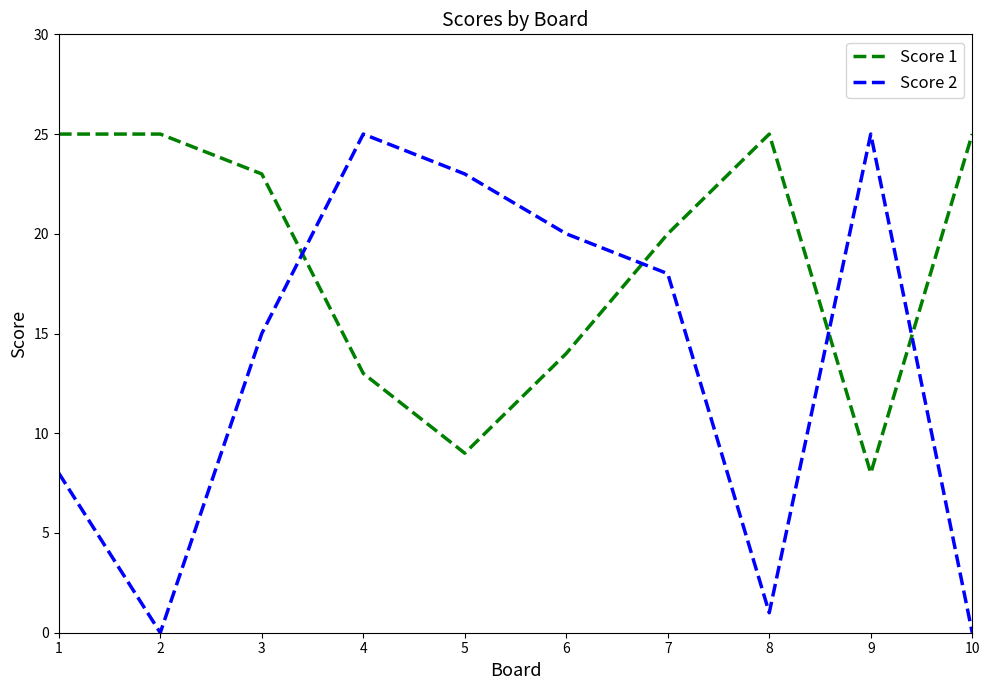

At which category does Score 2 reach its first local valley?

2